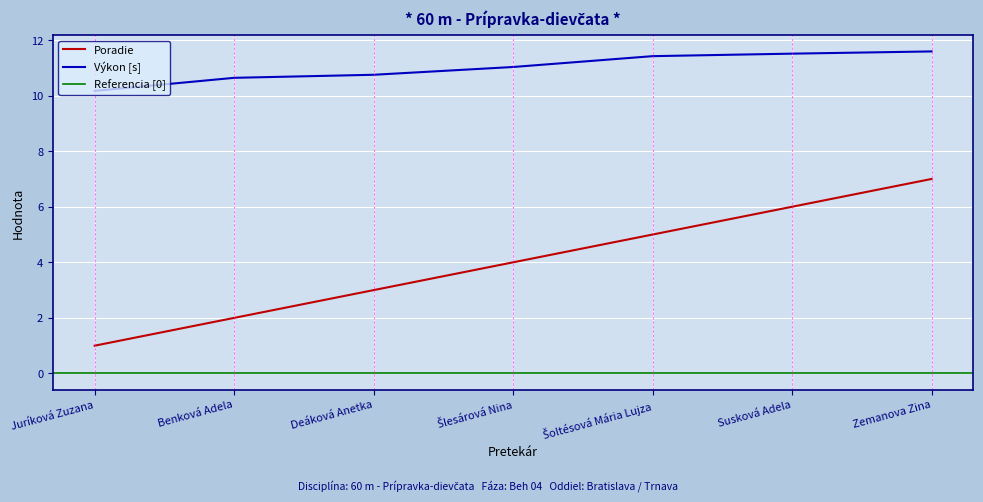

What is the difference between the Výkon values at Benková Adela and Zemanova Zina?

0.9